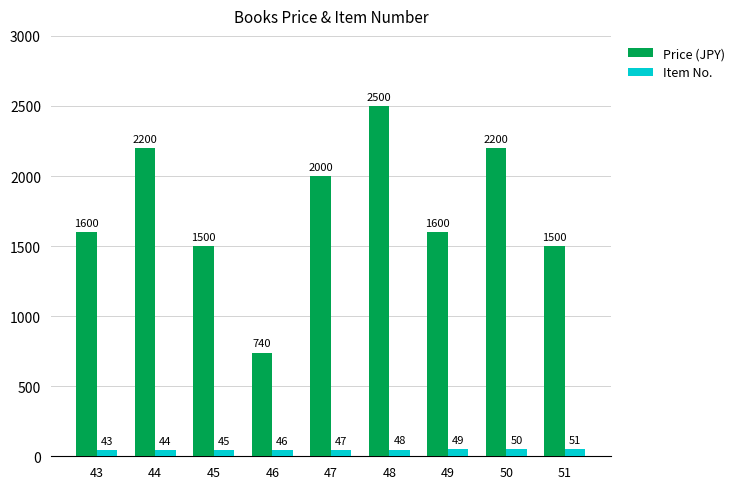

What is the approximate value of Item No. at 45?

45